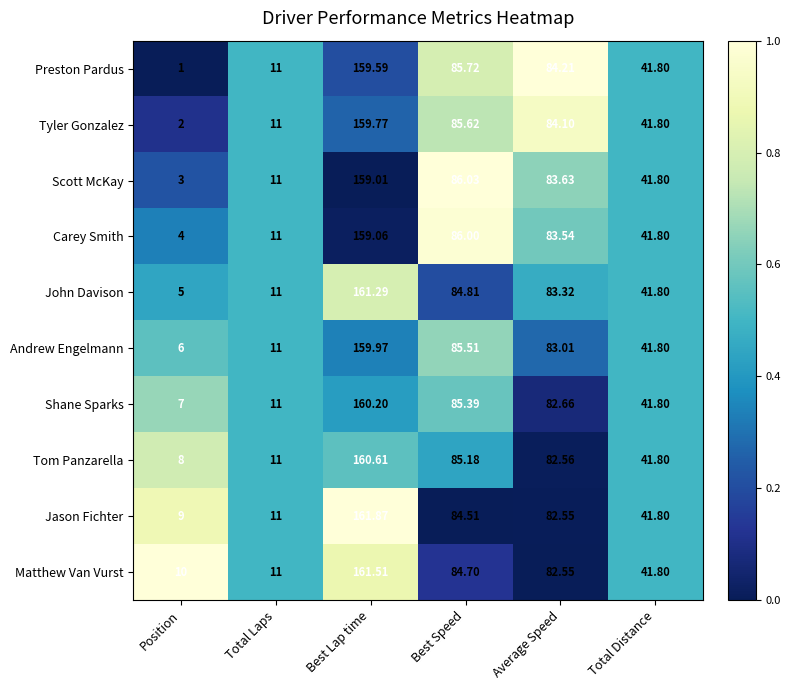

At which category is the sum across all series the highest?

Best Lap time